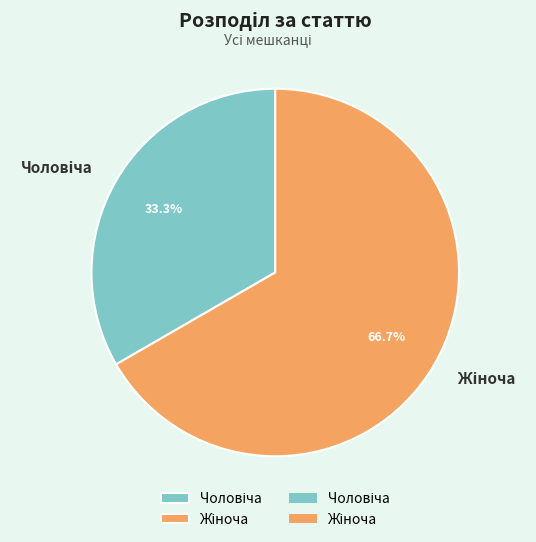

Does any single category account for the majority?

Yes